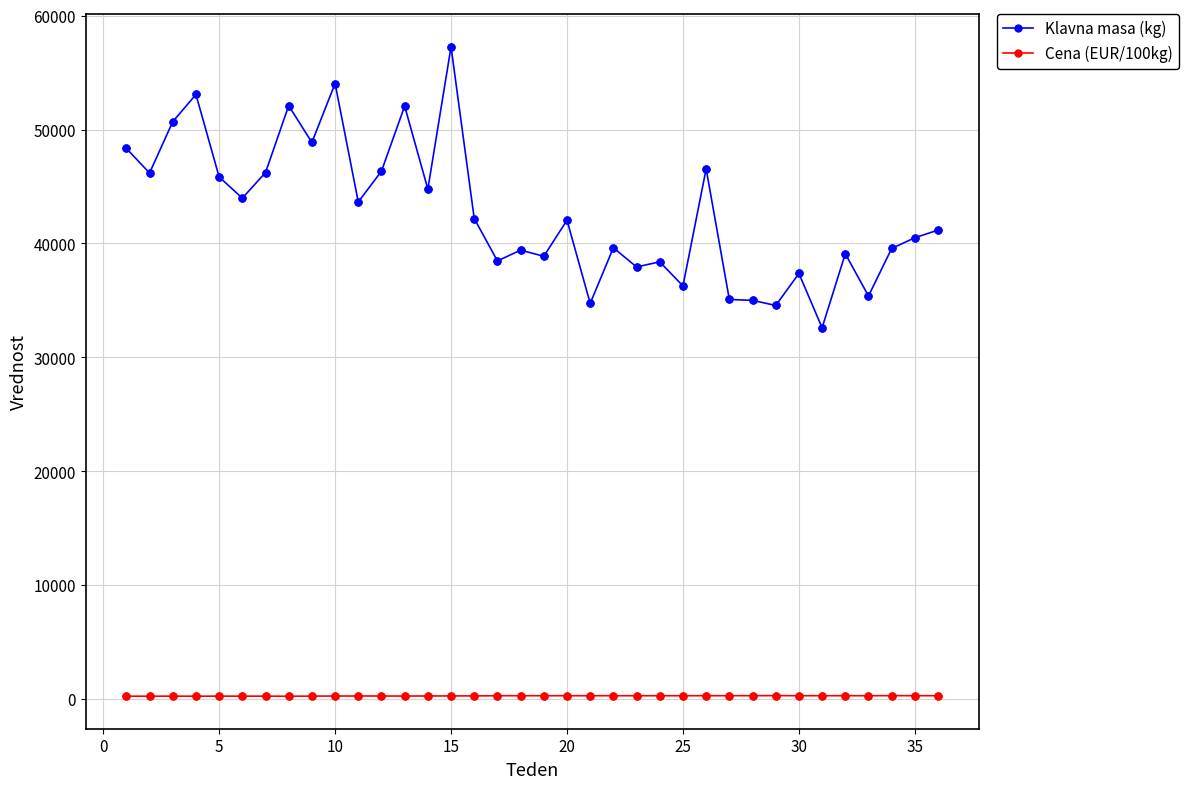

Which series has the largest total across all categories?

Klavna masa (kg)